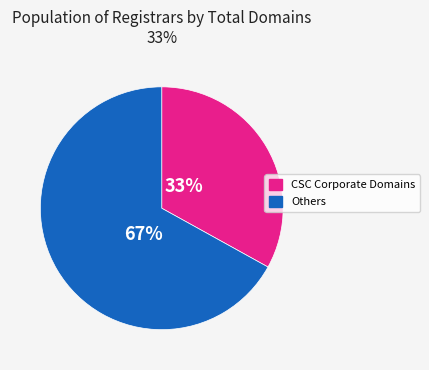

To the nearest percent, what is the difference between the largest and smallest slice percentages?

34%